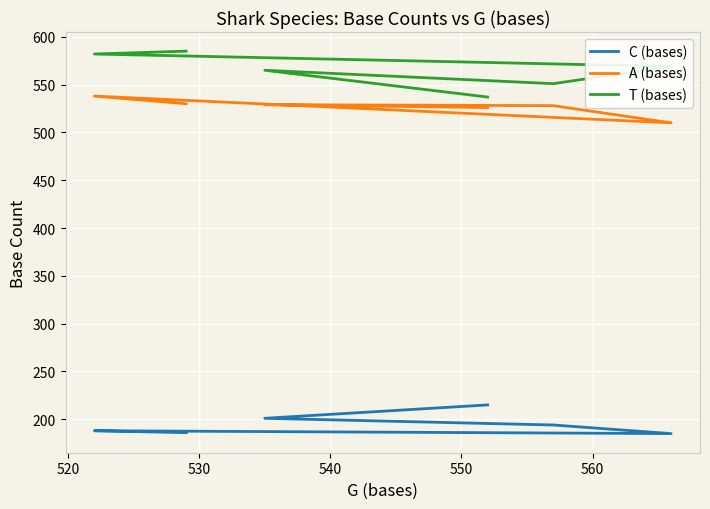

What is the sum of all C (bases) values?

1169